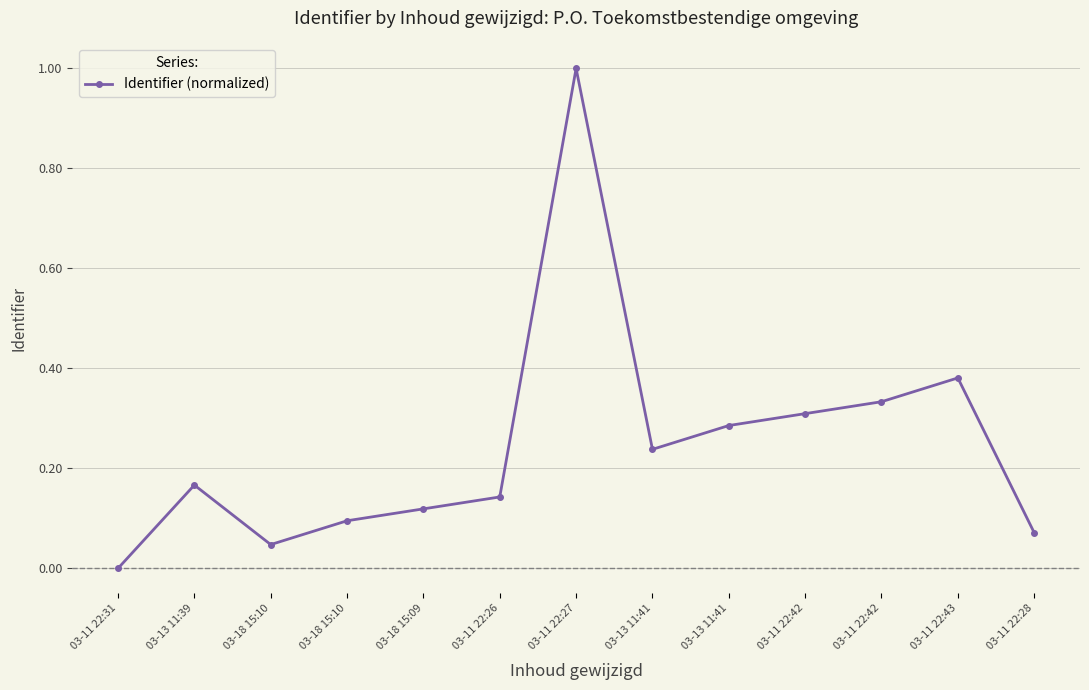

What is the value of the 5th point from the left?

0.1